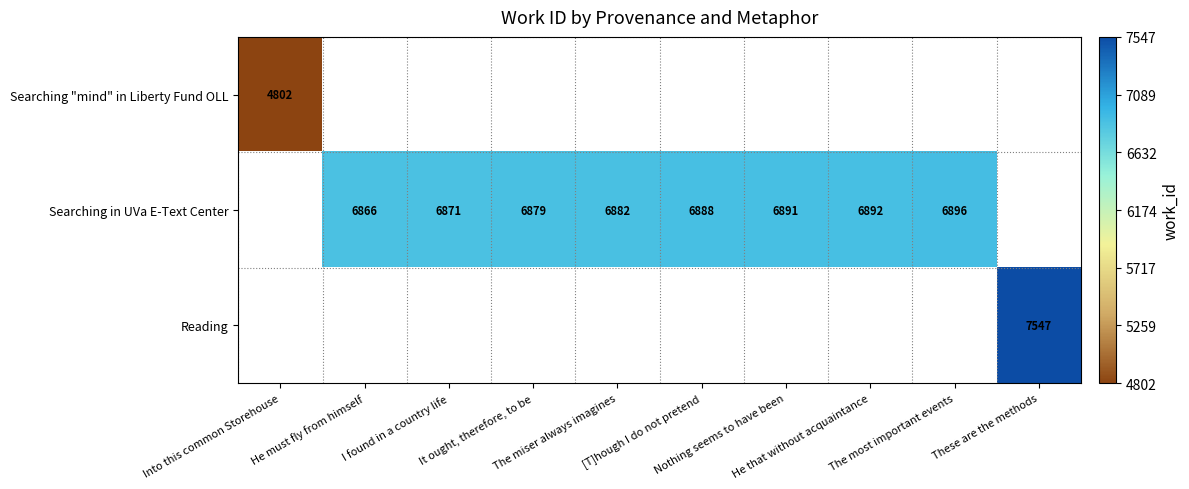

Which series has the largest range (max minus min)?

Searching "mind" in Liberty Fund OLL